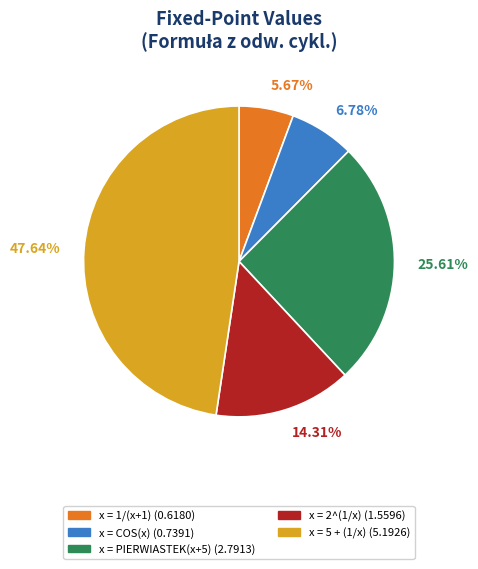

Approximately how many times larger is the value at x = PIERWIASTEK(x+5) compared to x = 2^(1/x)?

1.8